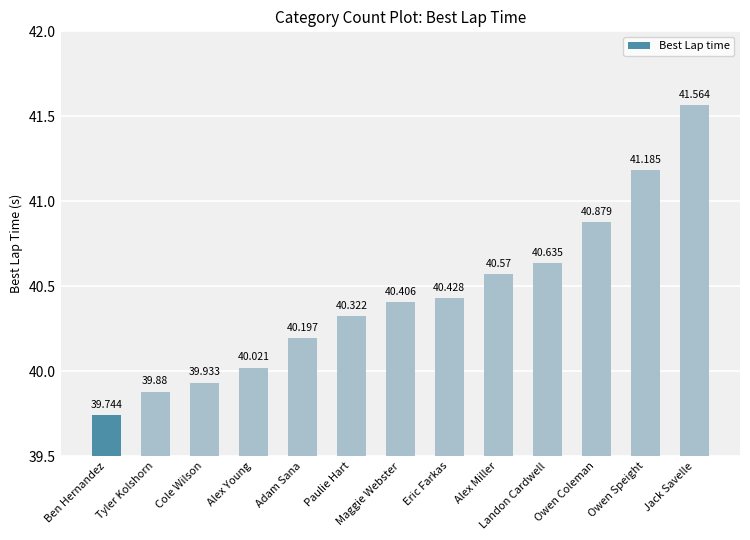

What is the change in value from Alex Miller to Owen Coleman?

+0.3